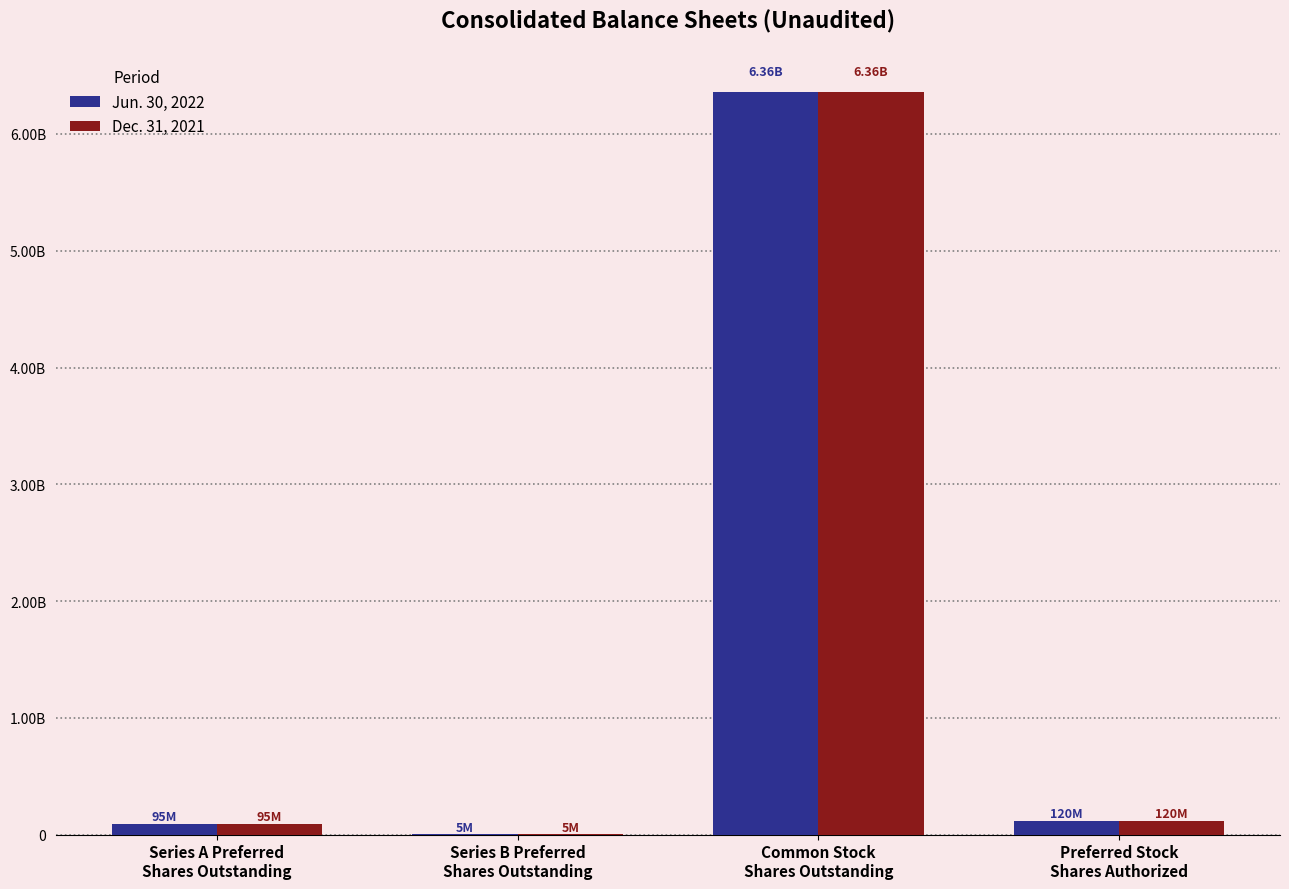

What is the difference between the Dec. 31, 2021 values at Series A Preferred
Shares Outstanding and Common Stock
Shares Outstanding?

6261429204